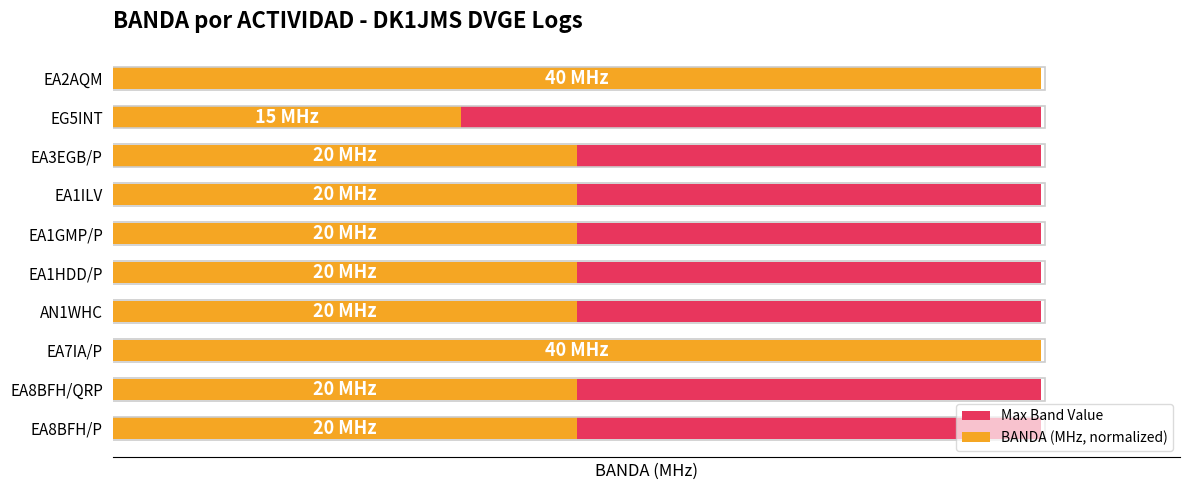

What is the maximum value shown in the chart?

100.0